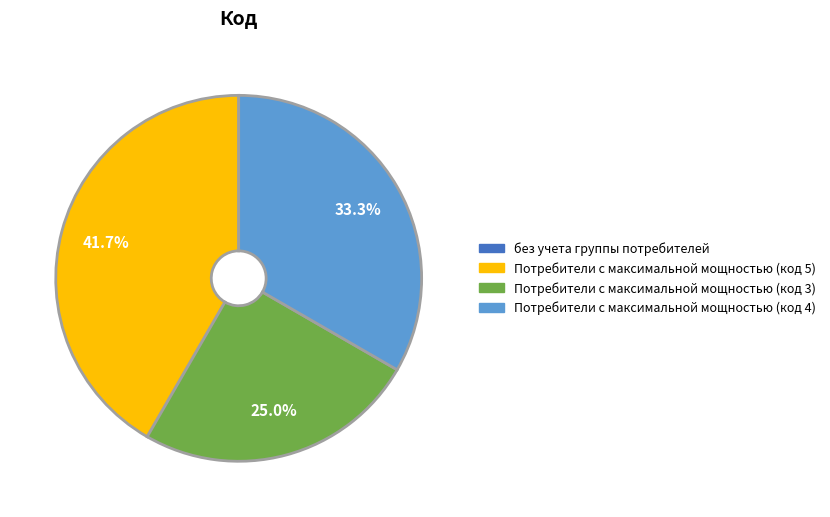

Does Потребители с максимальной мощностью (код 4) represent more than half of the total?

No